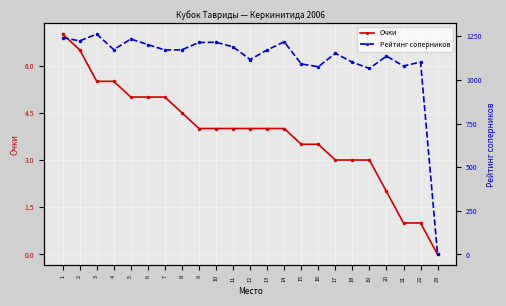

True or false: Рейтинг соперников and Очки intersect in this chart.

False